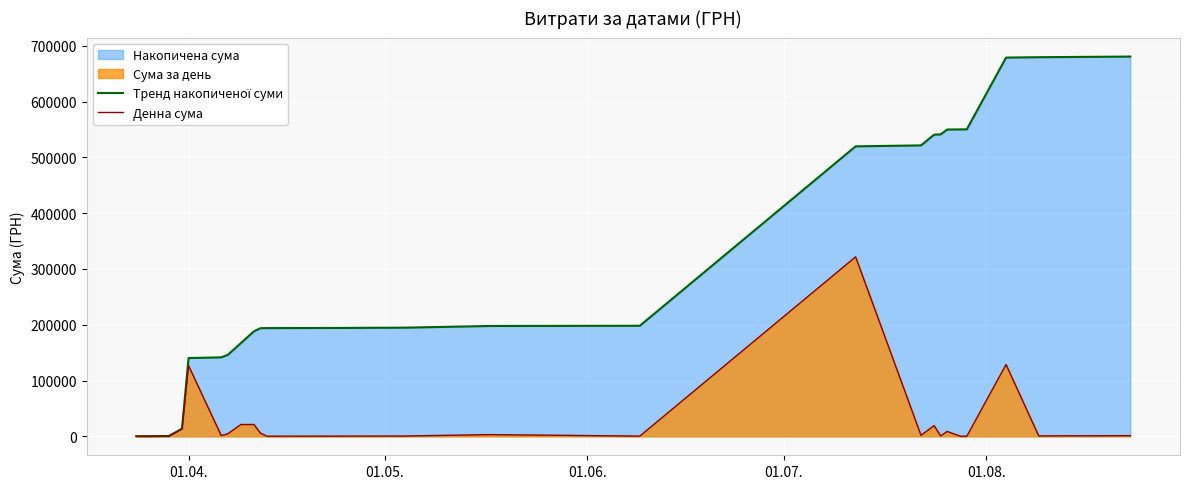

What is the greatest value displayed?

680915.4